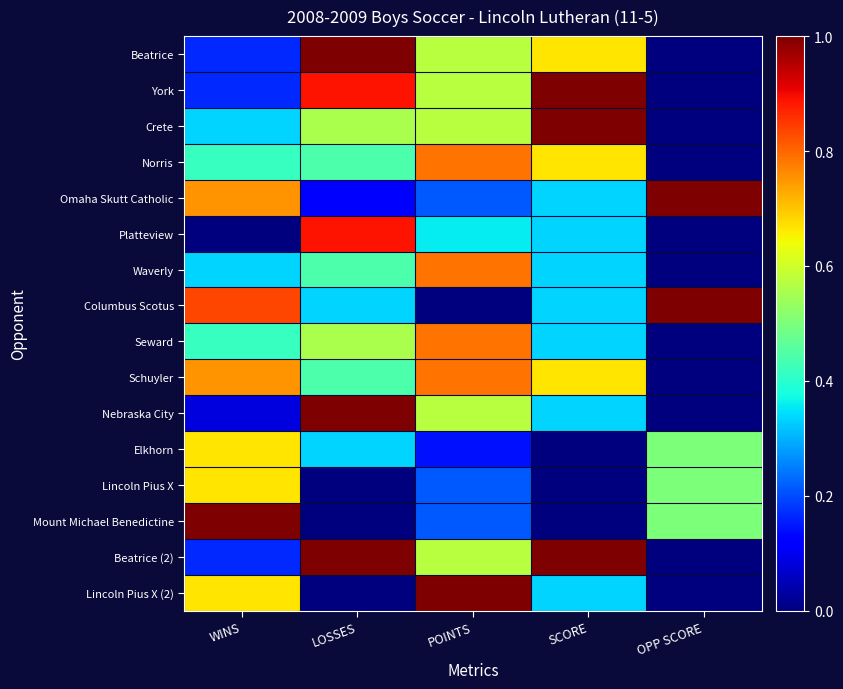

List the series in order of their peak value, highest first.

Beatrice, York, Crete, Omaha Skutt Catholic, Columbus Scotus, Nebraska City, Mount Michael Benedictine, Beatrice (2), Lincoln Pius X (2), Platteview, Norris, Waverly, Seward, Schuyler, Elkhorn, Lincoln Pius X